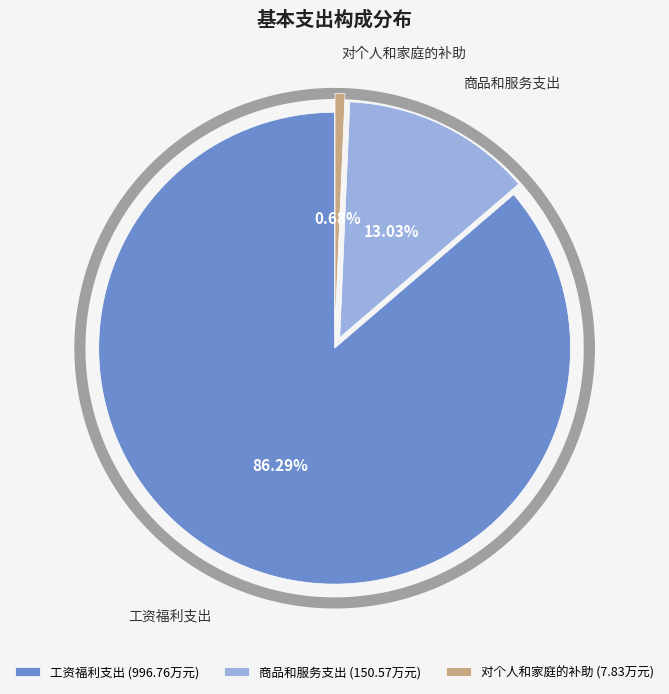

Is it true that 对个人和家庭的补助 is 1% of the pie?

True